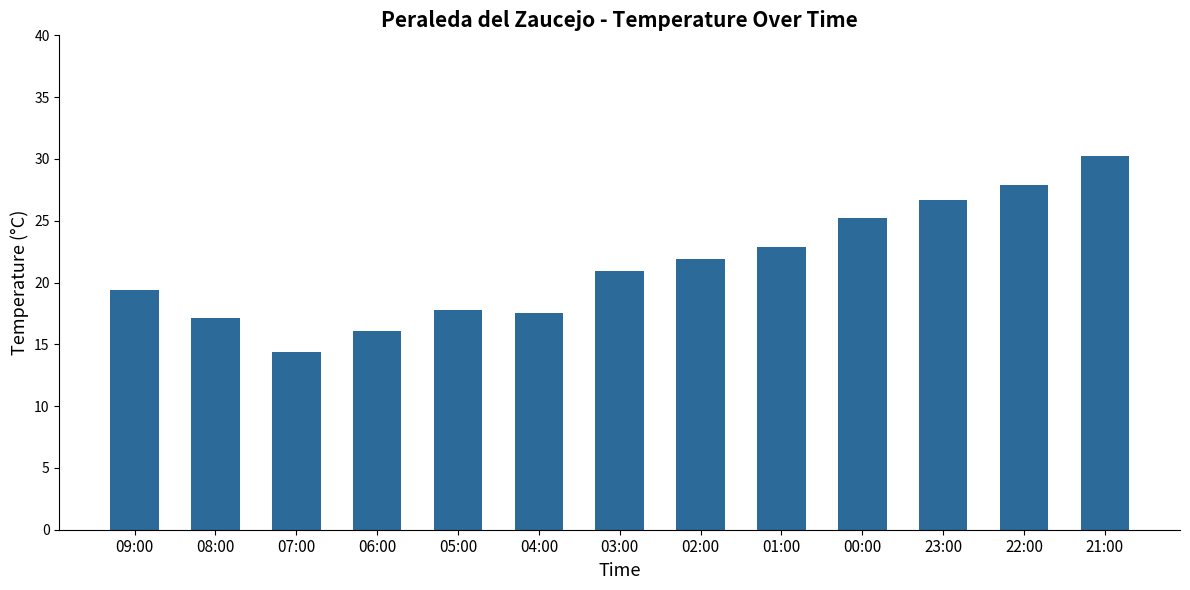

How many data points are above 20?

7